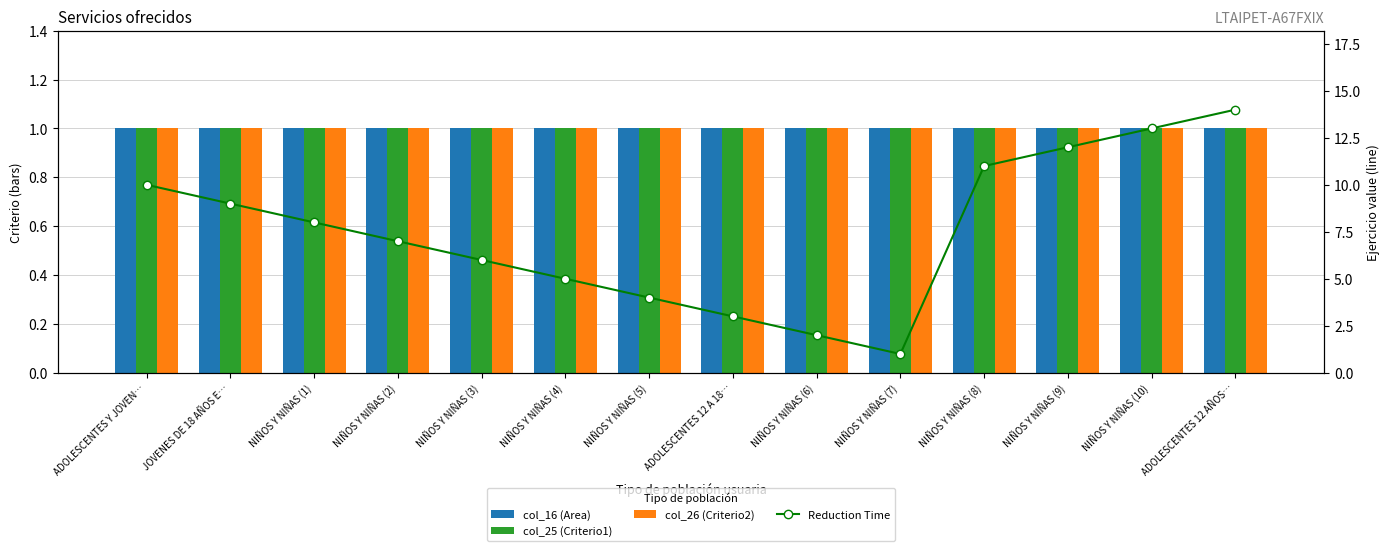

What is the value of the col_25 (Criterio1) bar at the 6th from the left?

1